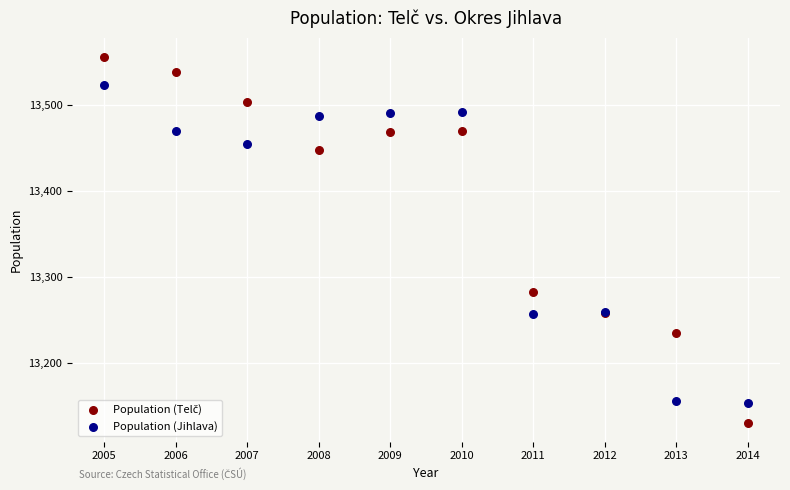

What is the X range (max minus min) for the scatter plot?

9